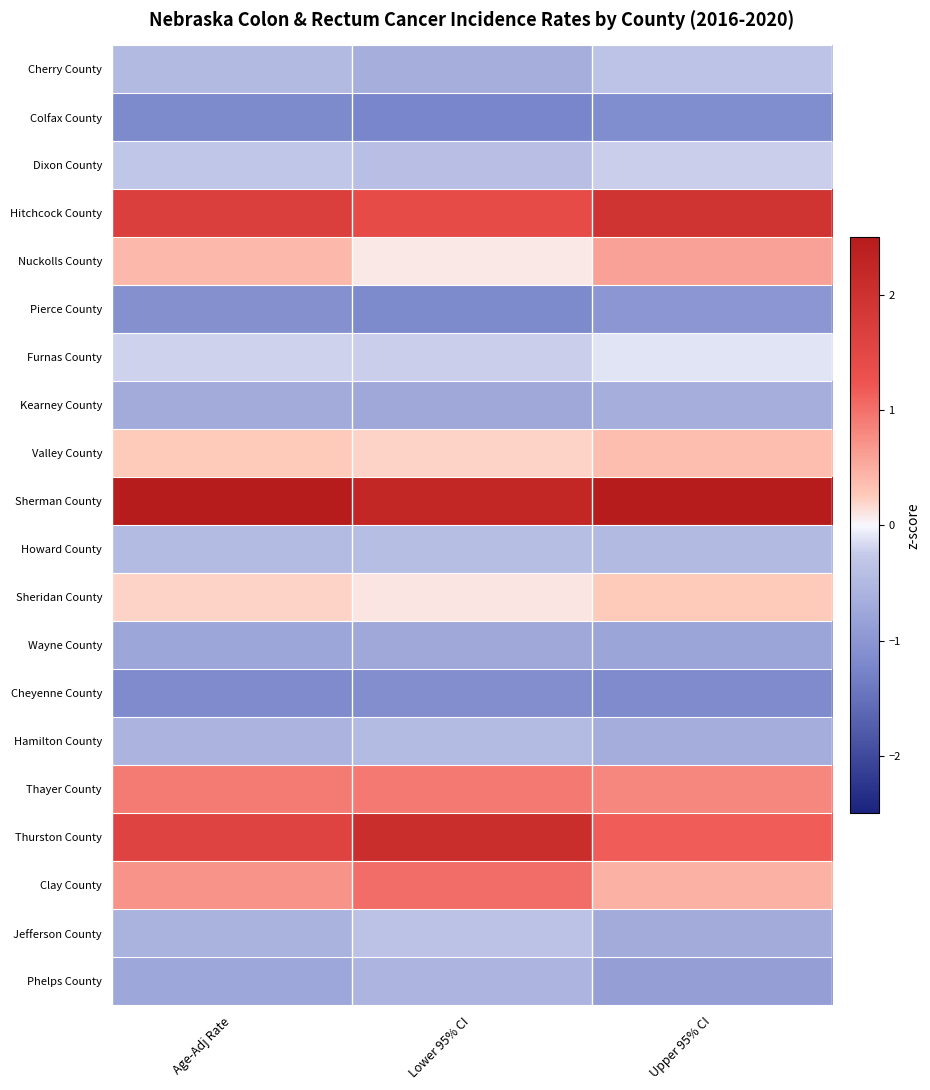

Reading left to right, extract all data points from this chart.

Cherry County: Age-Adj Rate=-0.5	Lower 95% CI=-0.7	Upper 95% CI=-0.3
Colfax County: Age-Adj Rate=-1.2	Lower 95% CI=-1.2	Upper 95% CI=-1.1
Dixon County: Age-Adj Rate=-0.3	Lower 95% CI=-0.4	Upper 95% CI=-0.2
Hitchcock County: Age-Adj Rate=1.7	Lower 95% CI=1.4	Upper 95% CI=1.9
Nuckolls County: Age-Adj Rate=0.4	Lower 95% CI=0.1	Upper 95% CI=0.6
Pierce County: Age-Adj Rate=-1.1	Lower 95% CI=-1.2	Upper 95% CI=-1.0
Furnas County: Age-Adj Rate=-0.2	Lower 95% CI=-0.2	Upper 95% CI=-0.1
Kearney County: Age-Adj Rate=-0.7	Lower 95% CI=-0.7	Upper 95% CI=-0.7
Valley County: Age-Adj Rate=0.3	Lower 95% CI=0.2	Upper 95% CI=0.4
Sherman County: Age-Adj Rate=2.5	Lower 95% CI=2.2	Upper 95% CI=2.6
Howard County: Age-Adj Rate=-0.5	Lower 95% CI=-0.4	Upper 95% CI=-0.5
Sheridan County: Age-Adj Rate=0.2	Lower 95% CI=0.1	Upper 95% CI=0.3
Wayne County: Age-Adj Rate=-0.8	Lower 95% CI=-0.7	Upper 95% CI=-0.8
Cheyenne County: Age-Adj Rate=-1.2	Lower 95% CI=-1.1	Upper 95% CI=-1.2
Hamilton County: Age-Adj Rate=-0.6	Lower 95% CI=-0.5	Upper 95% CI=-0.7
Thayer County: Age-Adj Rate=0.9	Lower 95% CI=0.9	Upper 95% CI=0.8
Thurston County: Age-Adj Rate=1.6	Lower 95% CI=2.1	Upper 95% CI=1.2
Clay County: Age-Adj Rate=0.7	Lower 95% CI=1.0	Upper 95% CI=0.5
Jefferson County: Age-Adj Rate=-0.6	Lower 95% CI=-0.4	Upper 95% CI=-0.7
Phelps County: Age-Adj Rate=-0.8	Lower 95% CI=-0.6	Upper 95% CI=-0.9